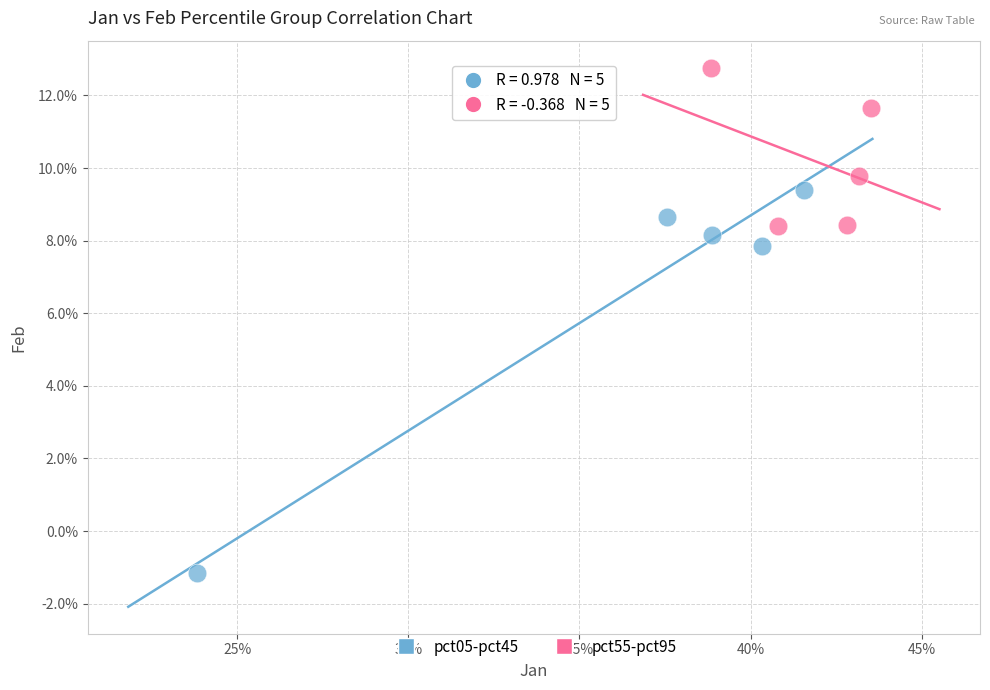

What are all the series names shown in the legend?

pct05-pct45, pct55-pct95